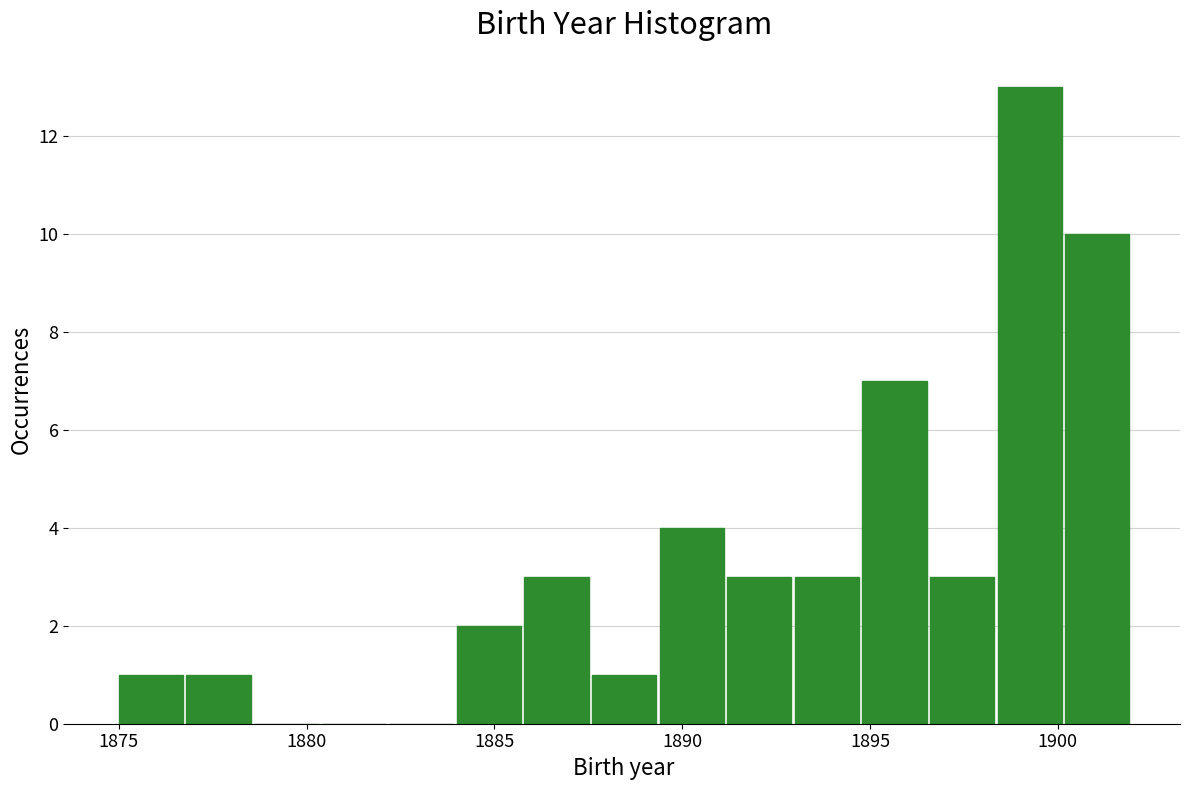

Around what value on the x-axis is the tallest bar? Give the approximate position of its centre, as read against the axis.

1899.5